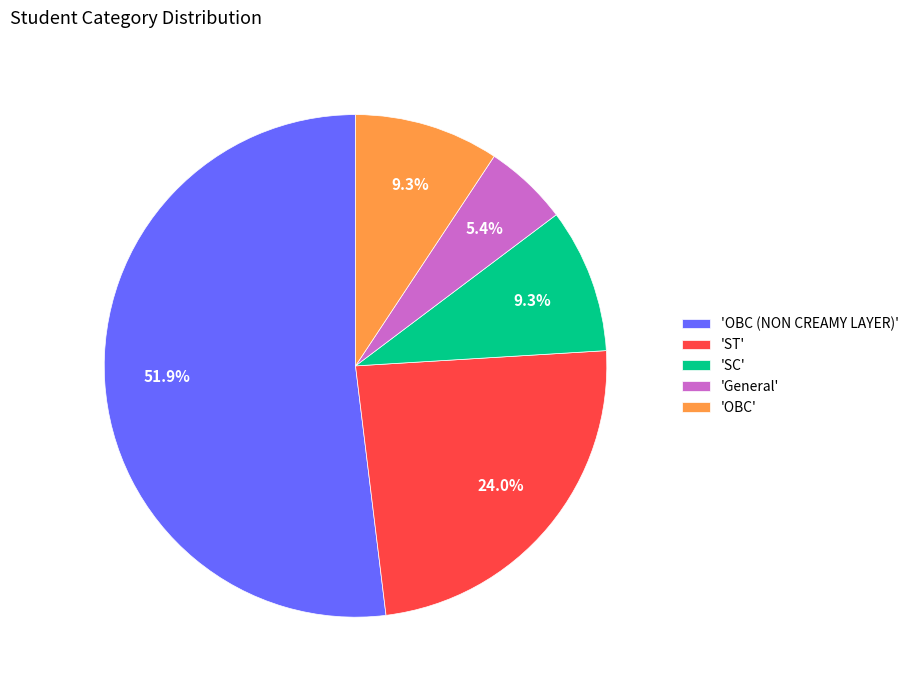

Is the sum of 'SC' and 'General' greater than half?

No